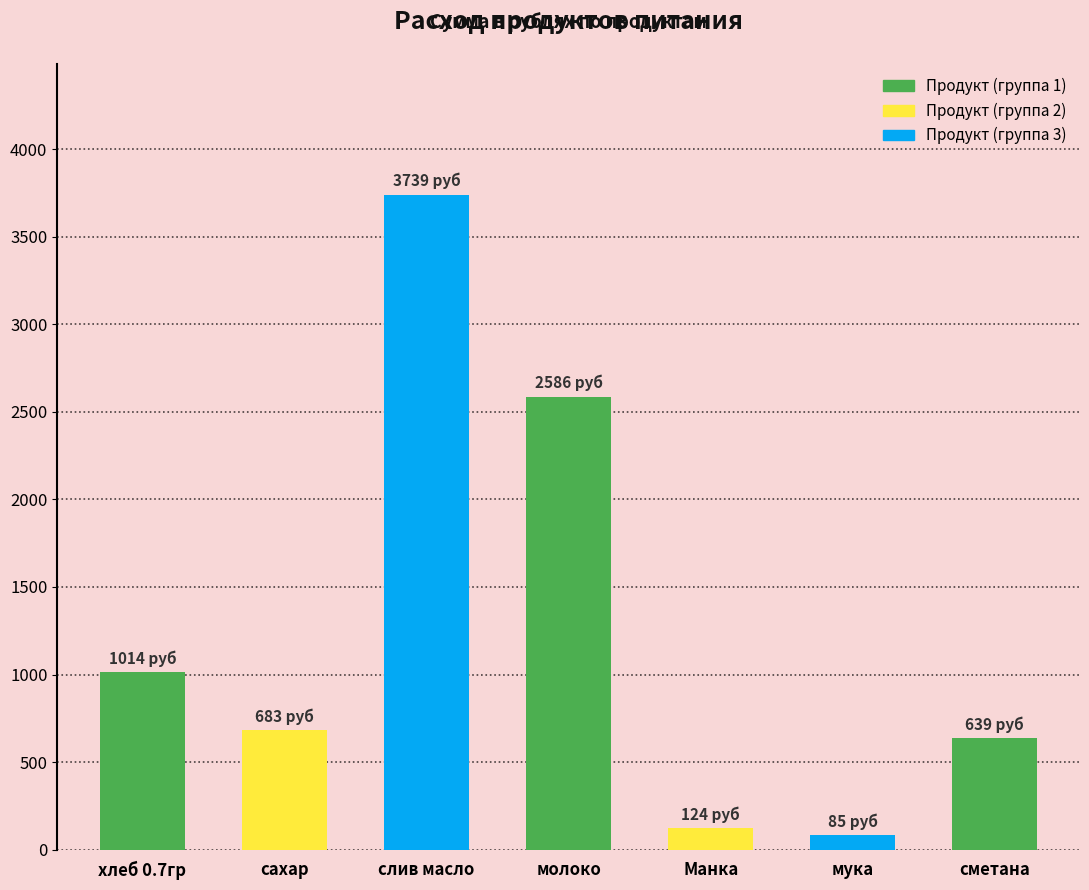

Which has a higher value, слив масло or Манка?

слив масло